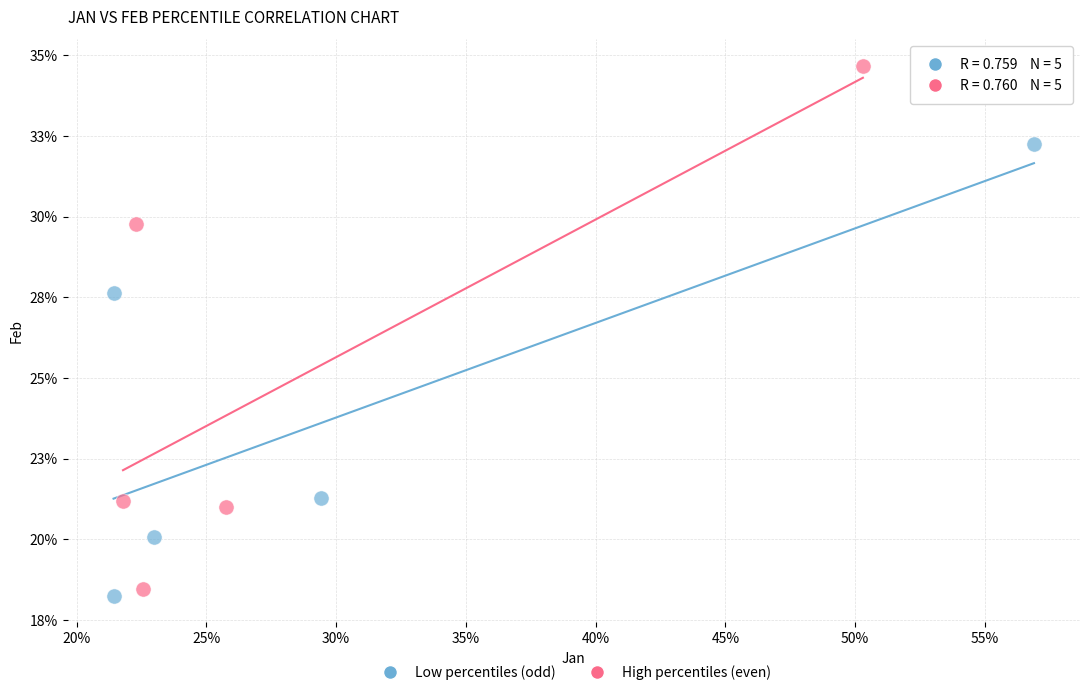

Which series has the widest spread of Y values?

High percentiles (even)